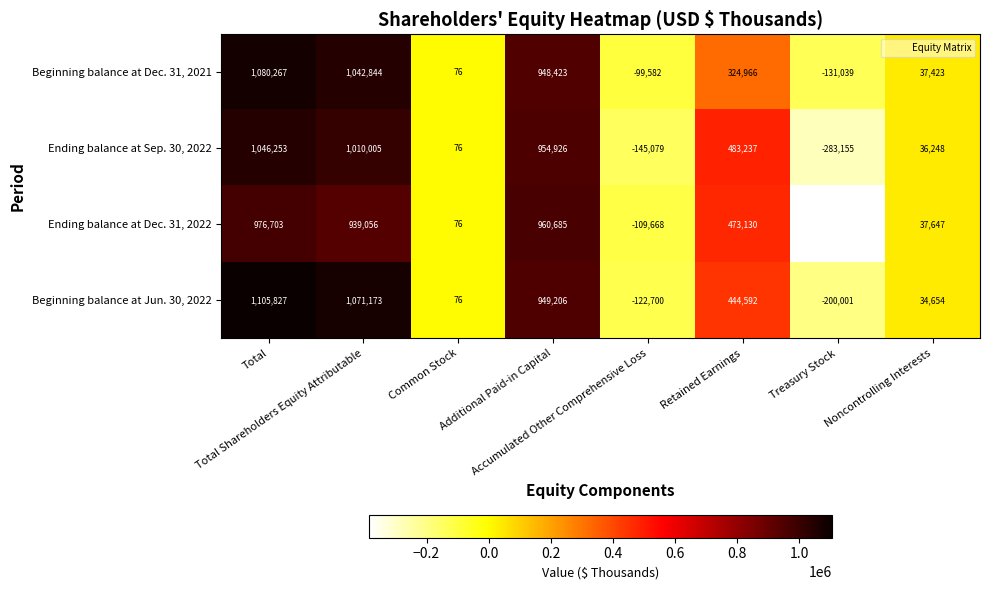

What is the average value of the Ending balance at Sep. 30, 2022 series?

387814